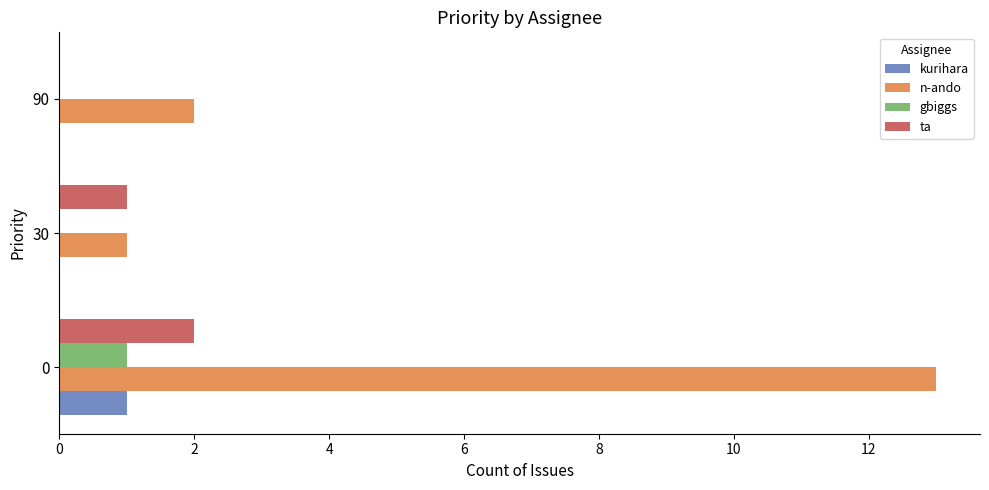

Which series changed the most between 0 and 90?

n-ando